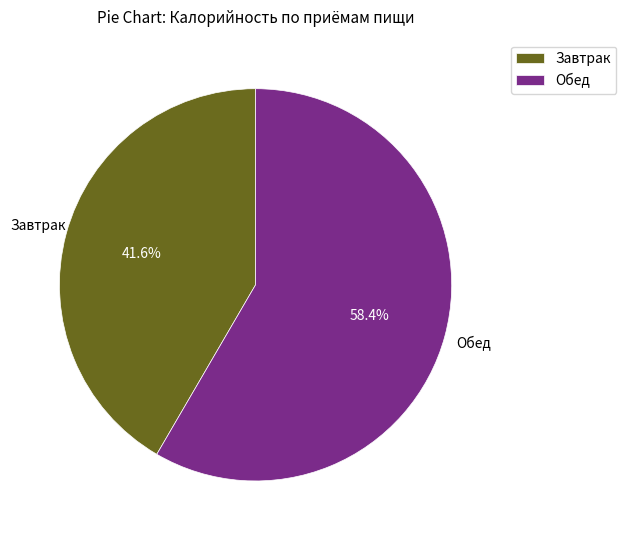

What is the ratio of the value at Обед to the value at Завтрак?

1.4